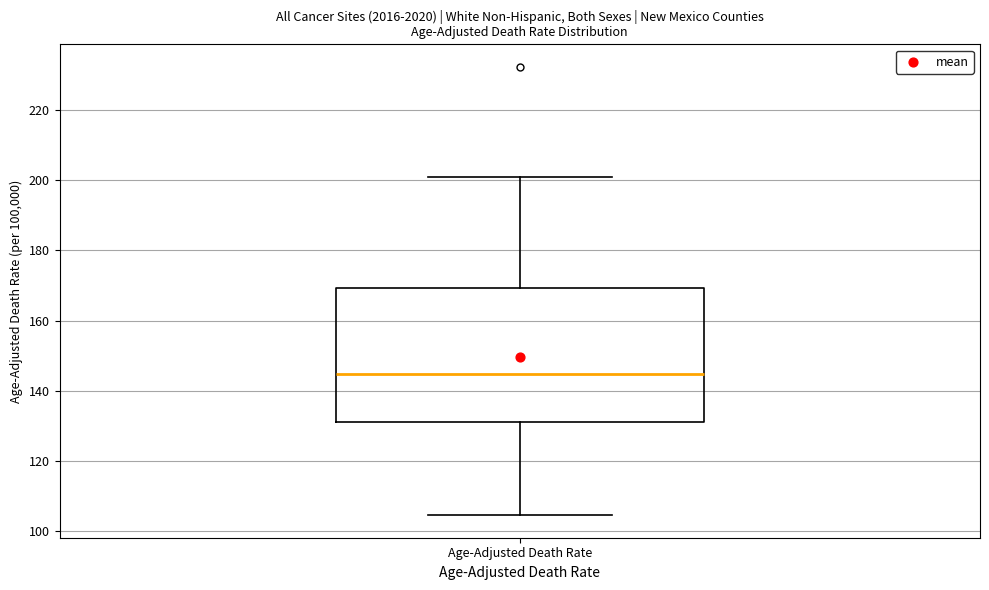

Read this box plot against the y-axis: the position of the median line, the range covered by the box, and the ends of both whiskers. The values are not printed on the chart, so give them approximately, as read against the axis.

median 144, box 132 to 170, whiskers 104 to 202